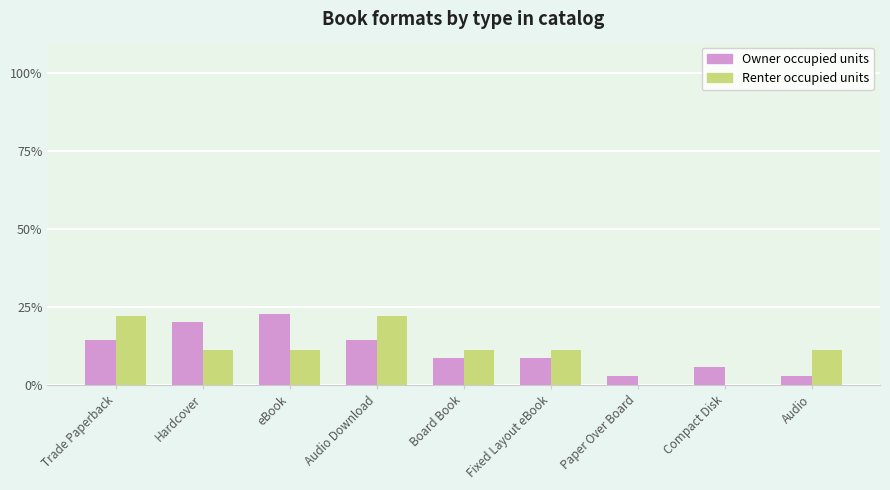

What is the highest value of the Renter occupied units series?

22.2